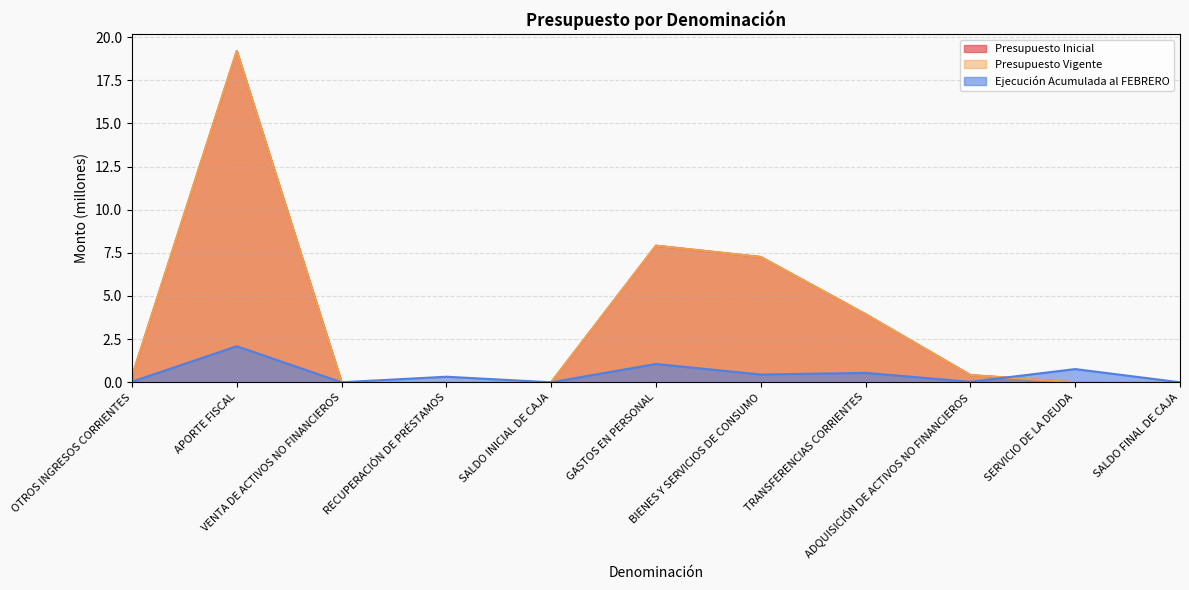

At RECUPERACIÓN DE PRÉSTAMOS, list the series in order from largest to smallest.

Ejecución Acumulada al FEBRERO, Presupuesto Inicial, Presupuesto Vigente